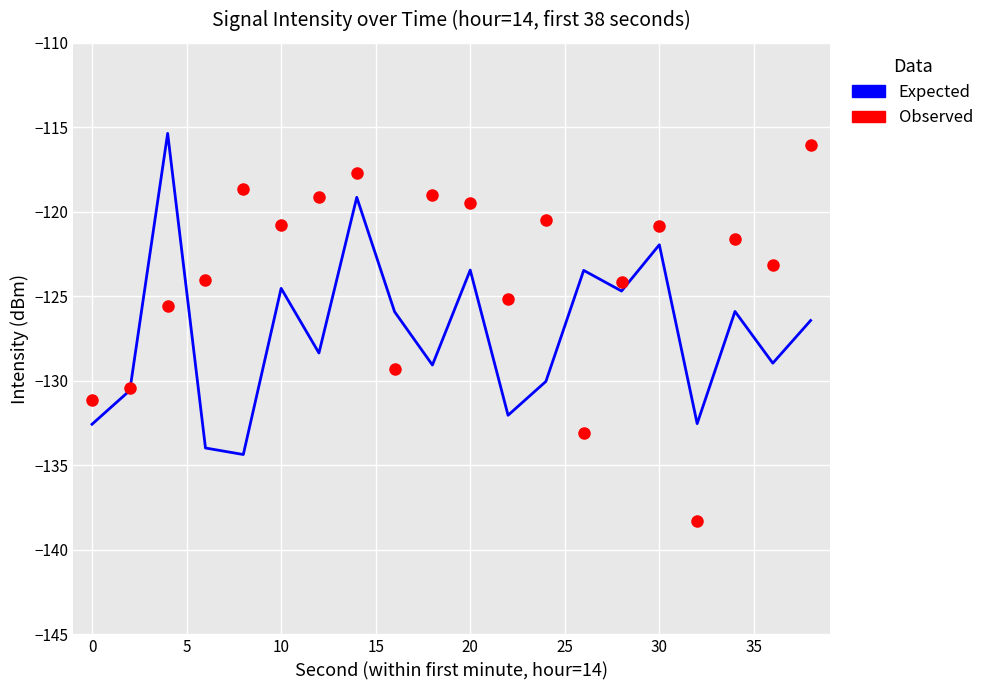

Rank the series by their average value, from lowest to highest.

Expected, Observed